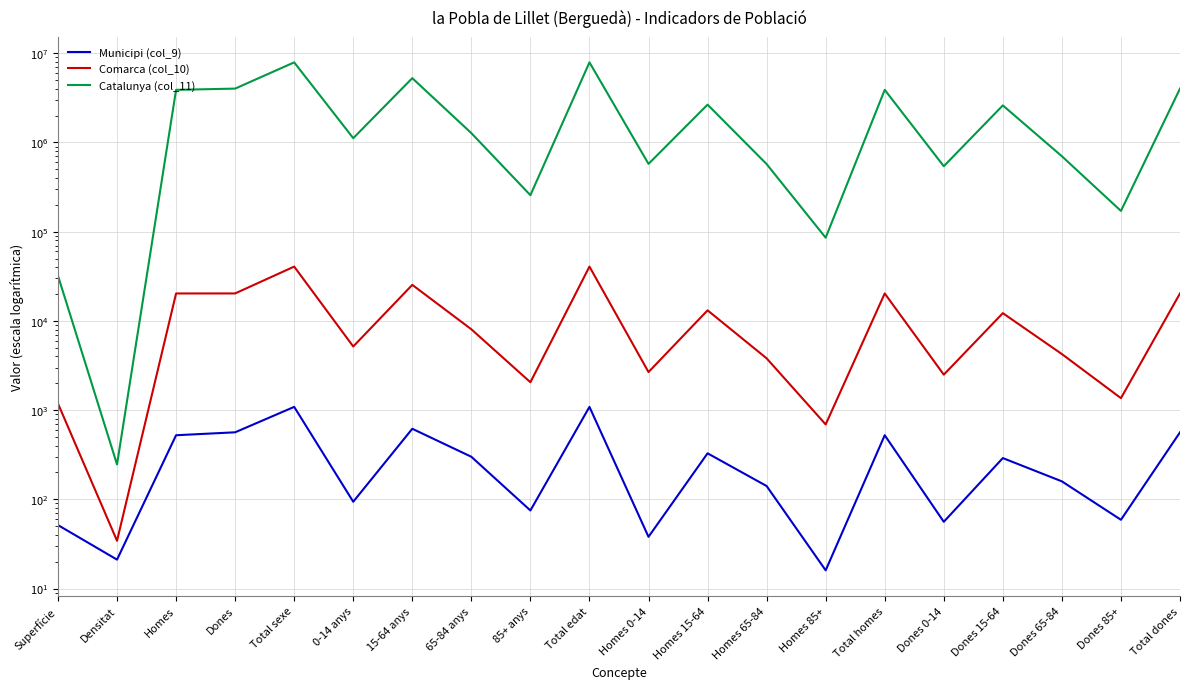

Read the Catalunya (col_11) value at Dones 0-14.

541729.0